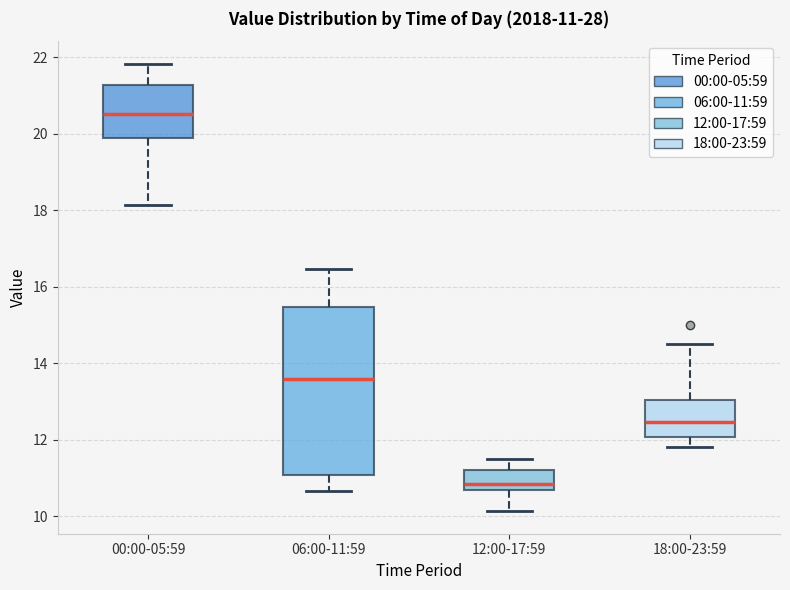

Which box's median line is the lowest?

12:00-17:59